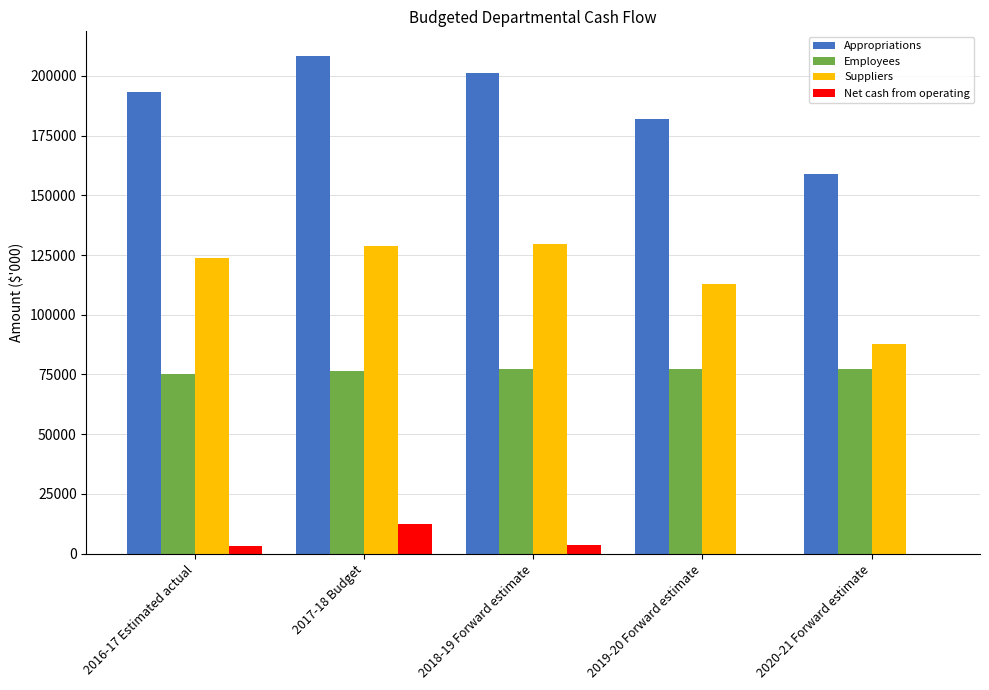

How many groups of bars are there?

5